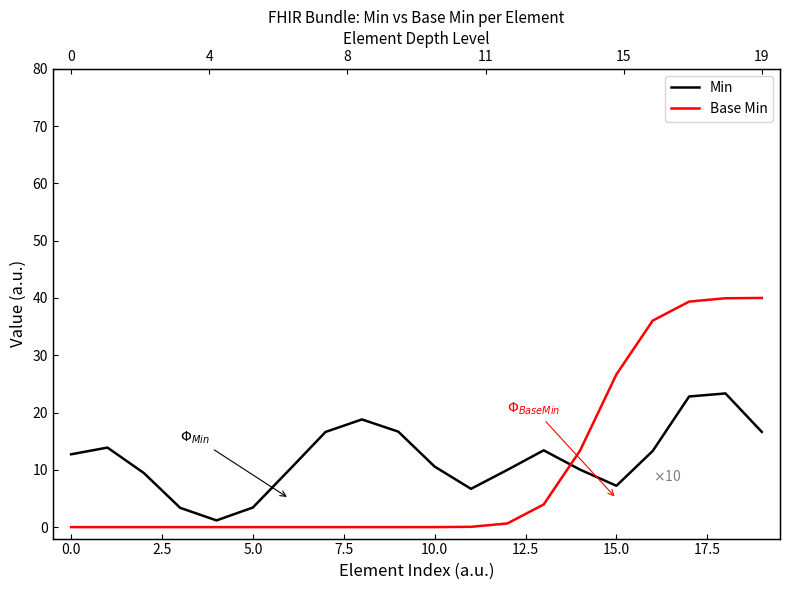

What value does the Min series have at 13?

13.4